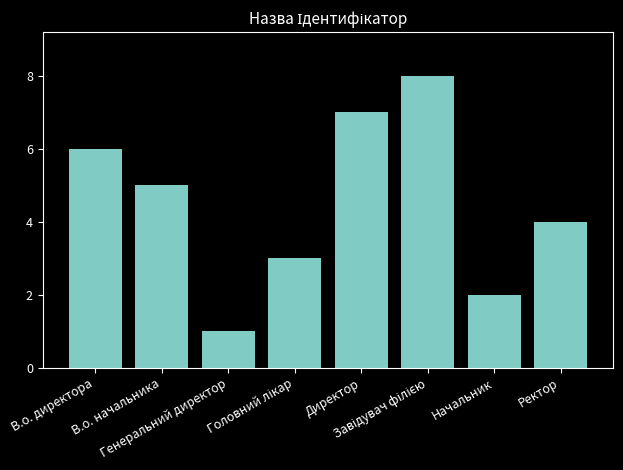

At which label is the value closest to 4?

Ректор